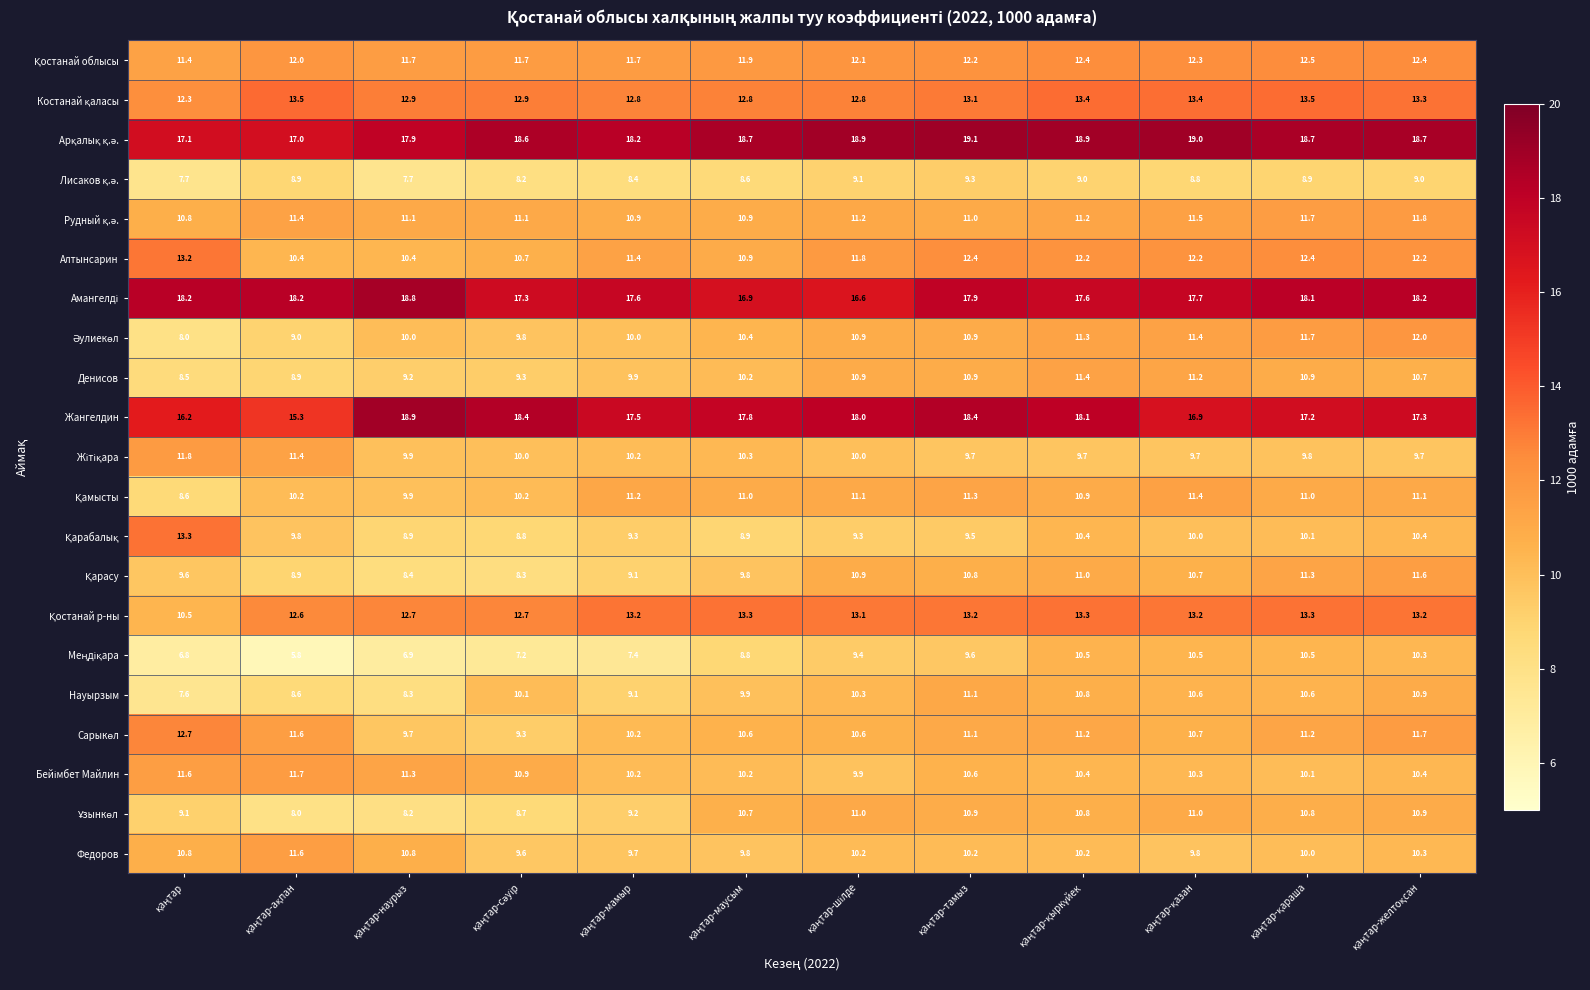

What is the sum of all Алтынсарин values?

140.2